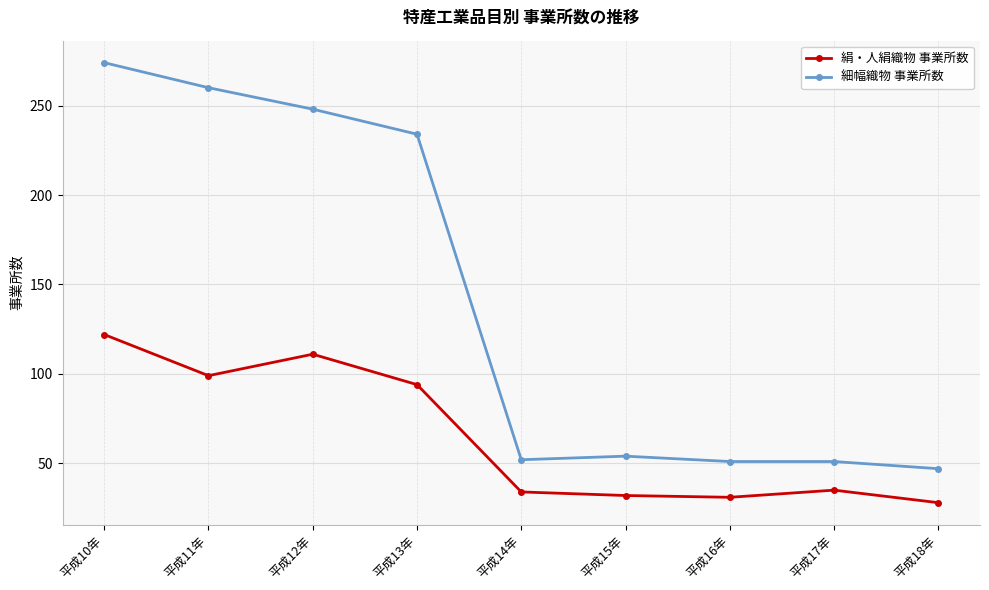

How many lines are shown in the chart?

2